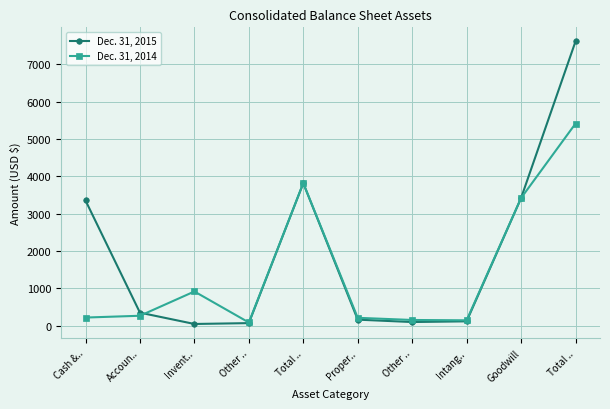

How many data points in Dec. 31, 2015 are less than 349?

5